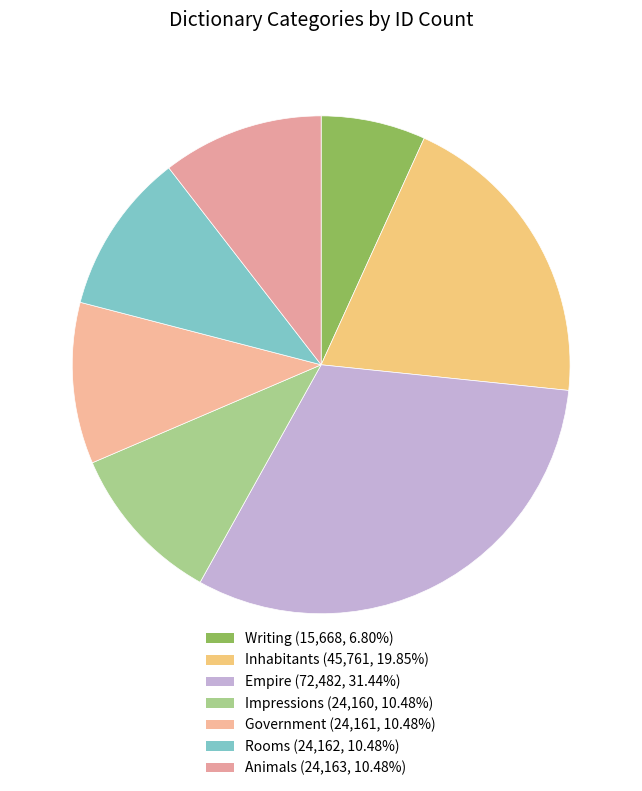

How many slices are in this pie chart?

7